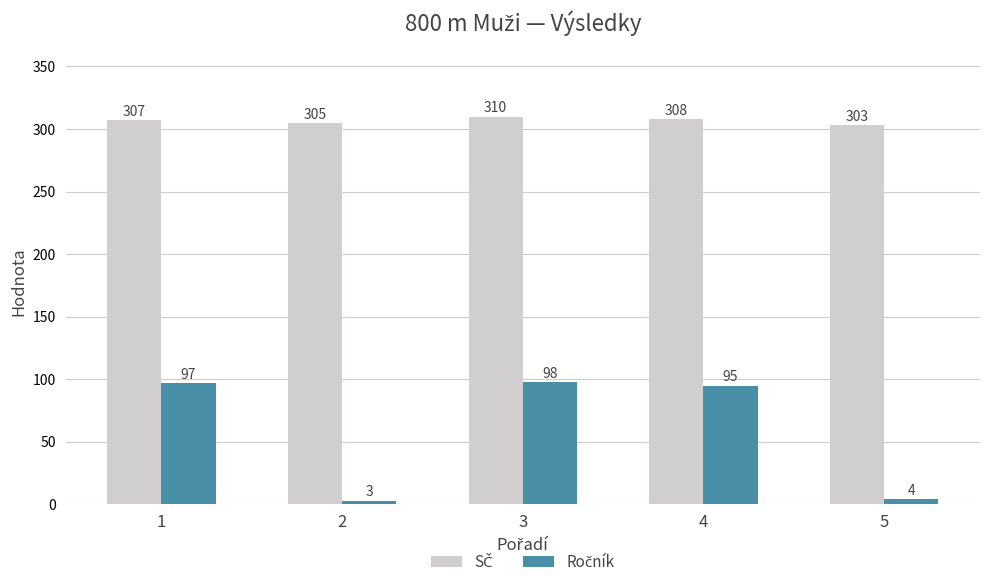

How many categories are shown in the chart?

5